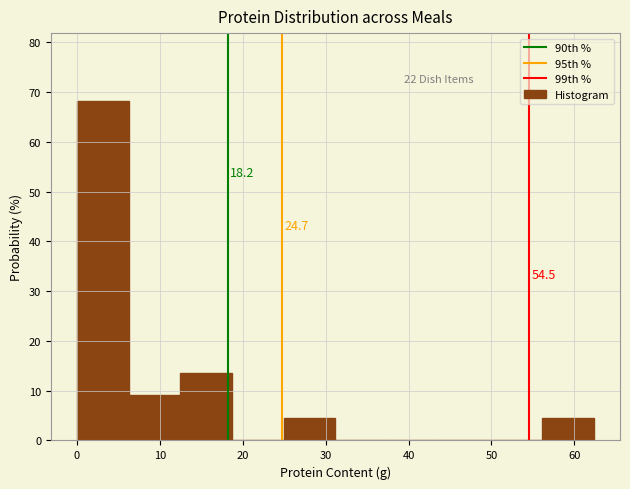

Which range on the x-axis has the tallest bar?

0 to 6